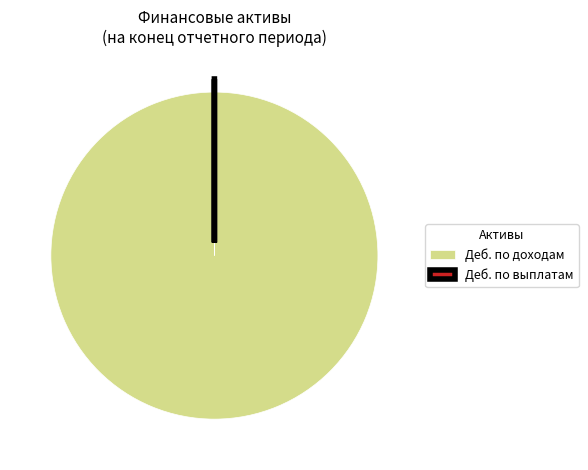

What is the largest slice in the pie chart?

Деб. по доходам